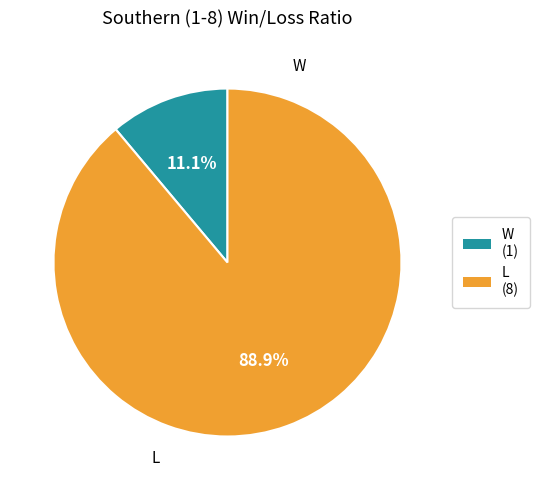

How many segments does this pie chart have?

2